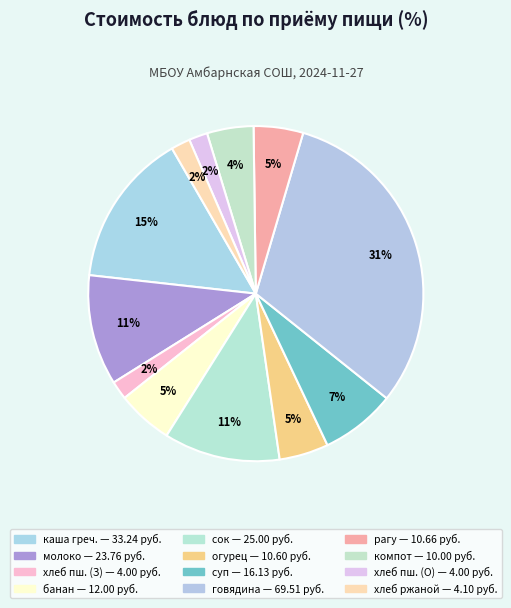

Does any single category account for the majority?

No